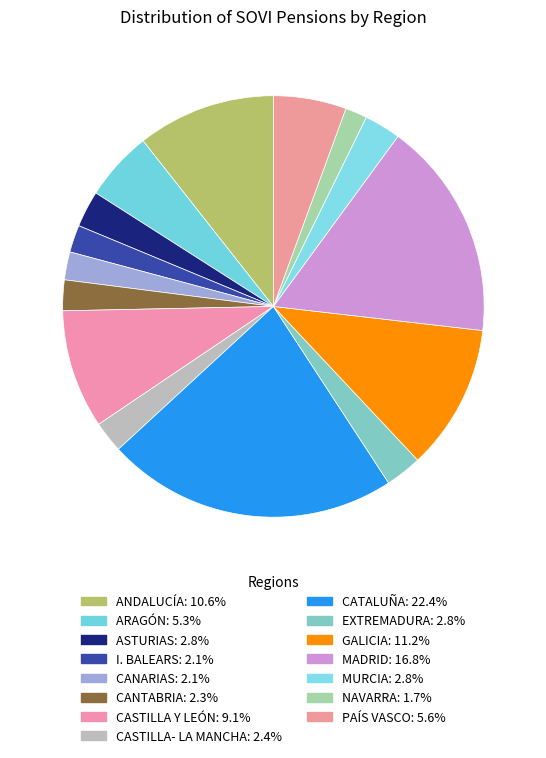

The MADRID slice represents 17% of the pie. True or false?

True